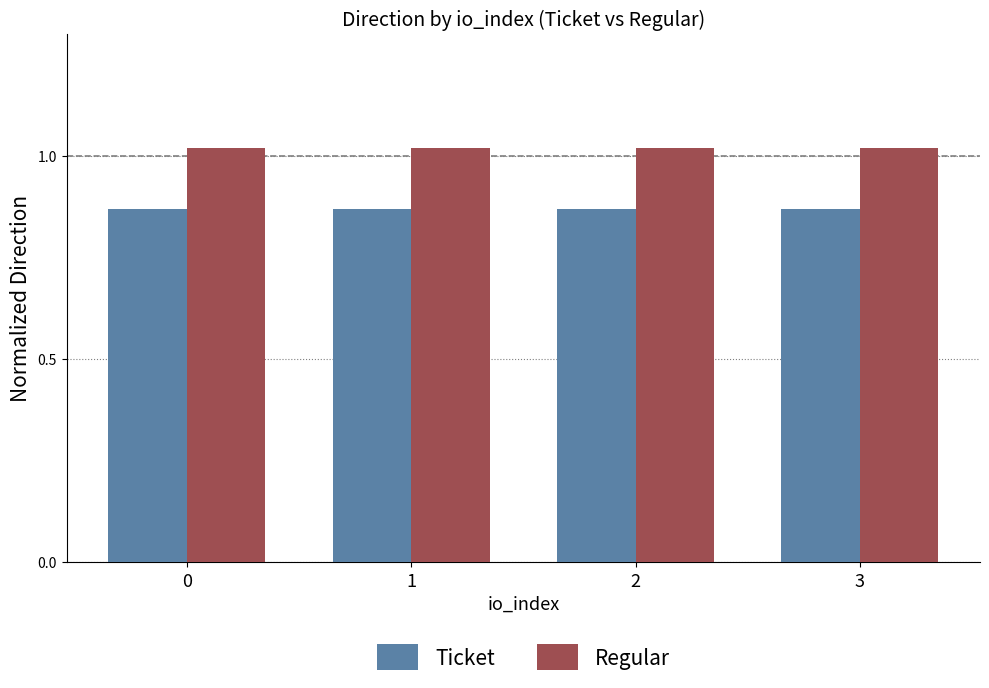

The Regular series shows 0.4 at 3. True or false?

False